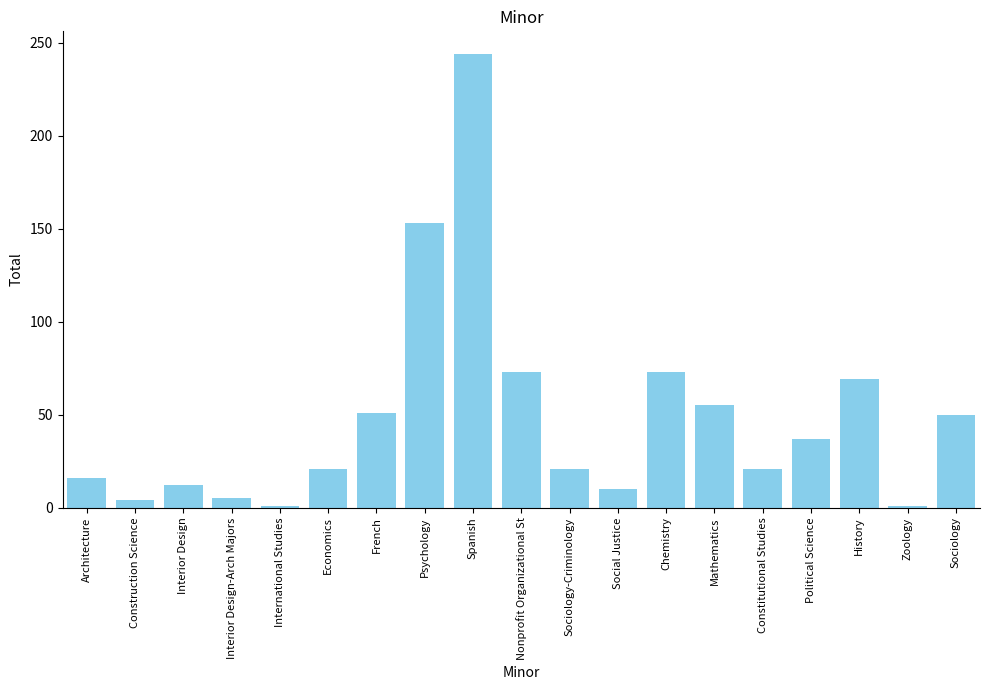

What is the average value?

48